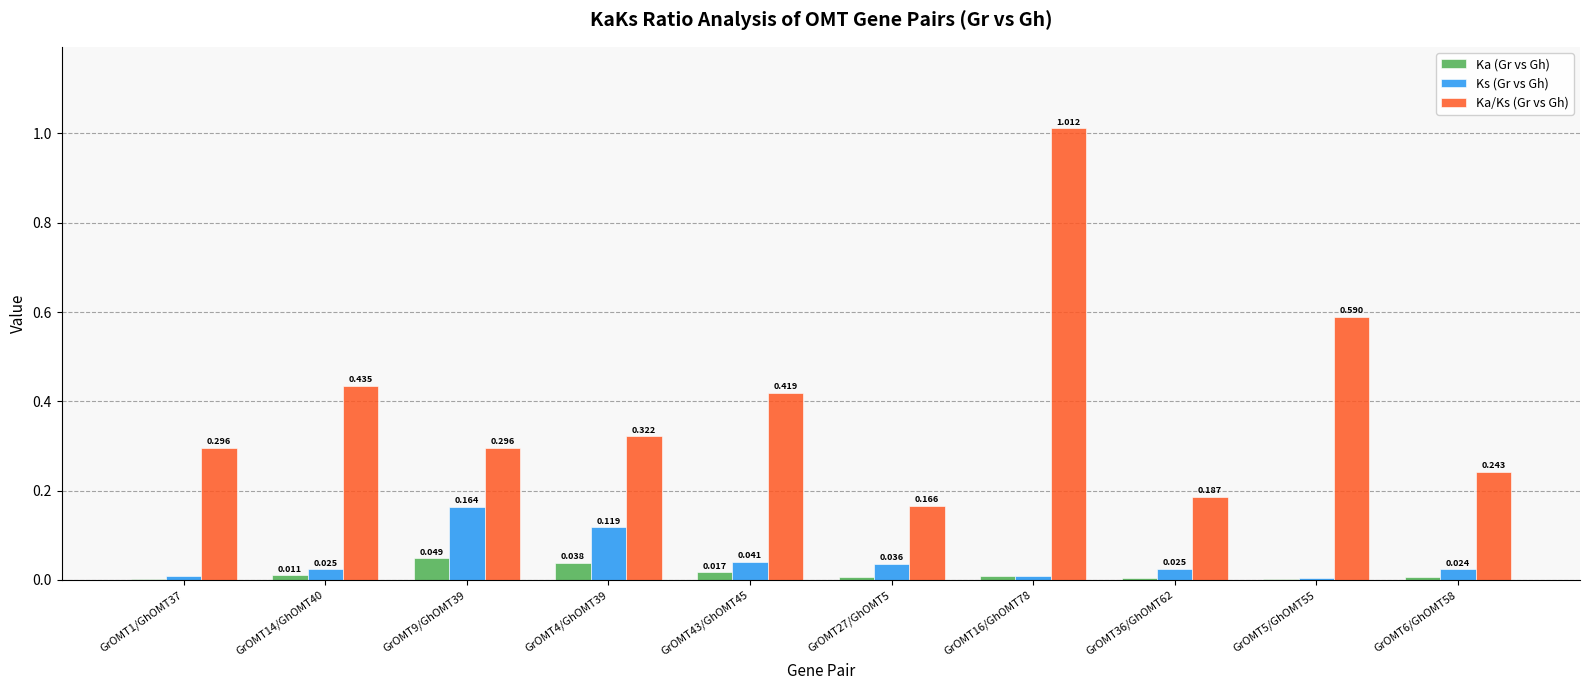

Between GrOMT1/GhOMT37 and GrOMT4/GhOMT39, which series saw the biggest shift?

Ks (Gr vs Gh)